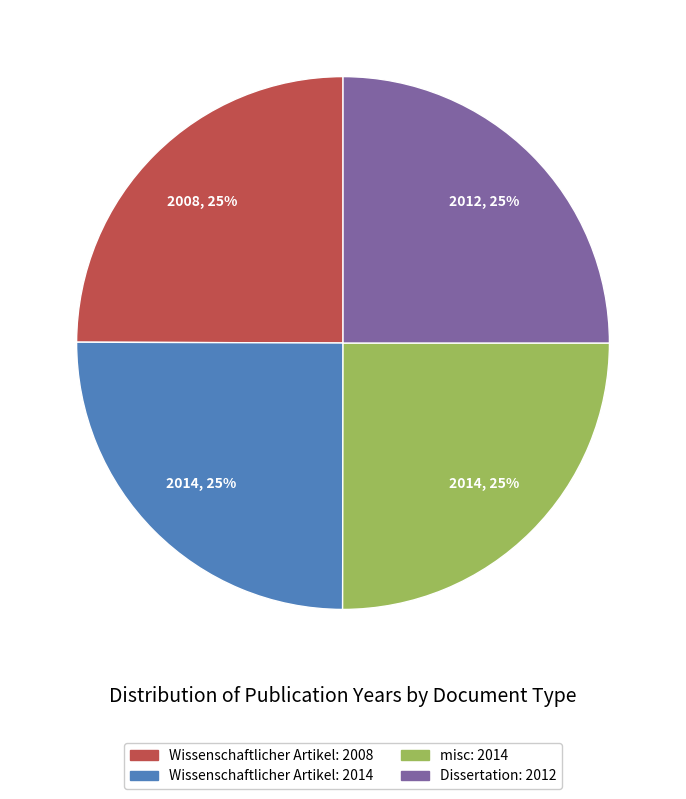

Does any single category account for the majority?

No